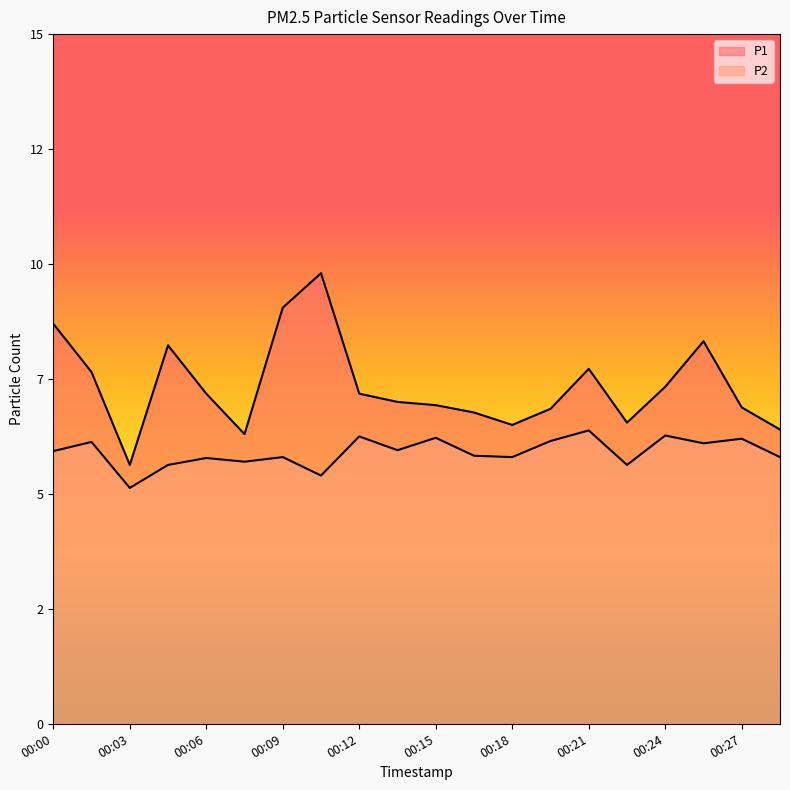

What are all the series names shown in the legend?

P1, P2